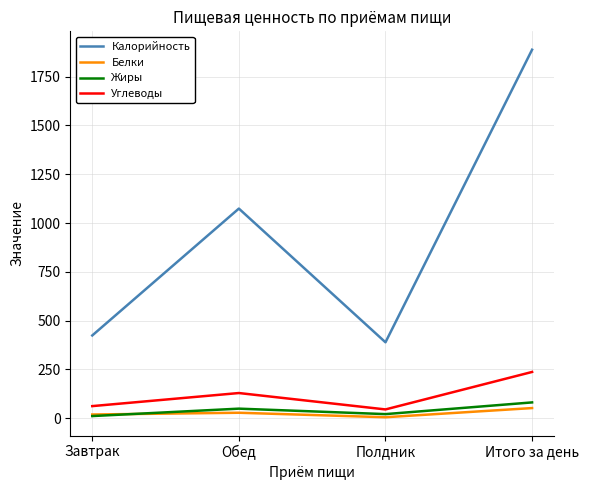

Which series has the largest total across all categories?

Калорийность